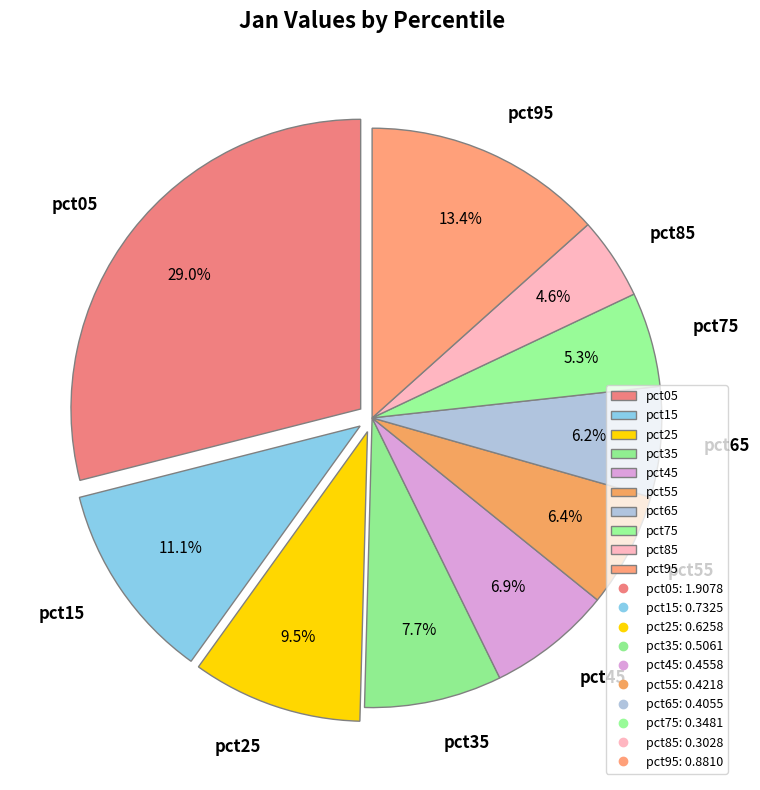

To the nearest percent, what is the difference between the largest and smallest slice percentages?

24%